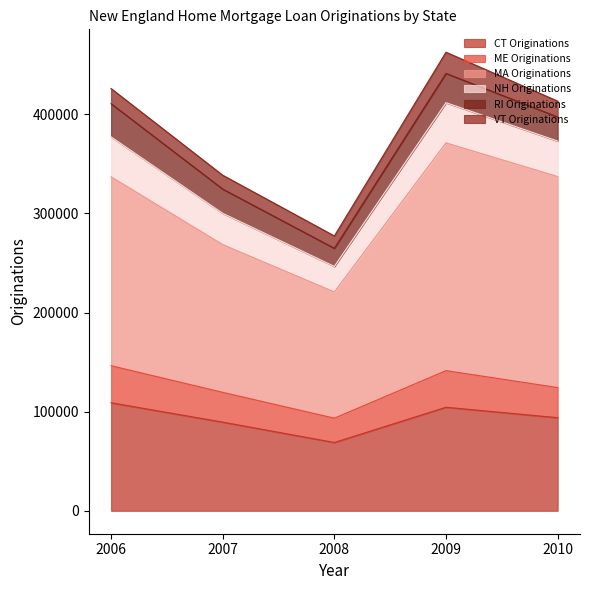

True or false: CT Originations and RI Originations cross at least once.

False